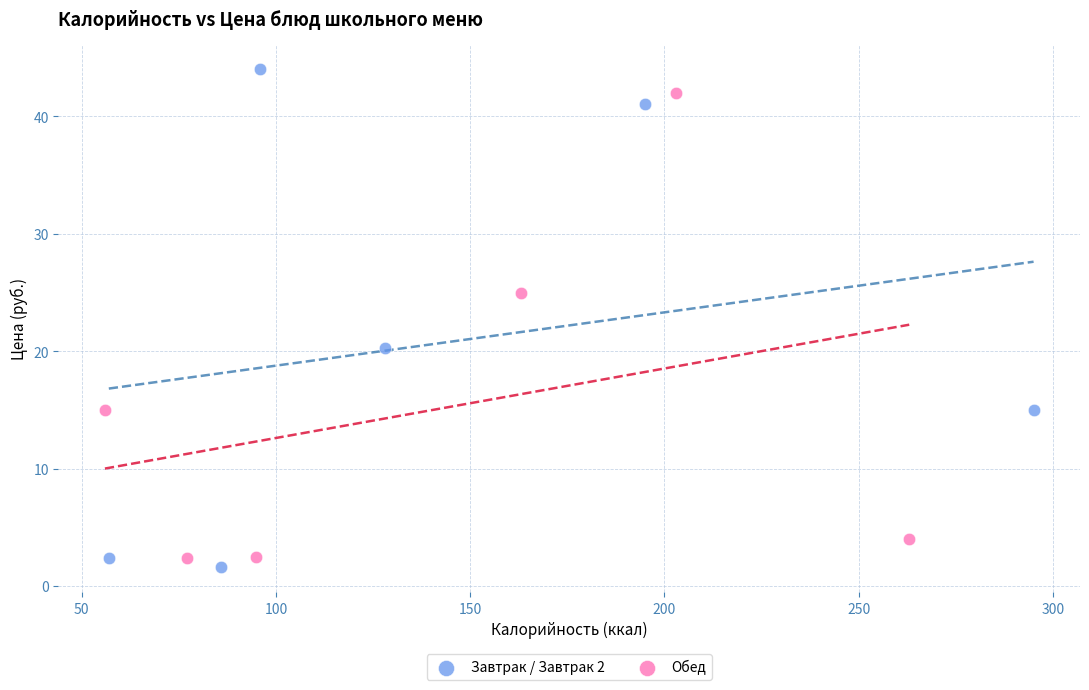

Which series has the largest Y range (max minus min)?

Завтрак / Завтрак 2